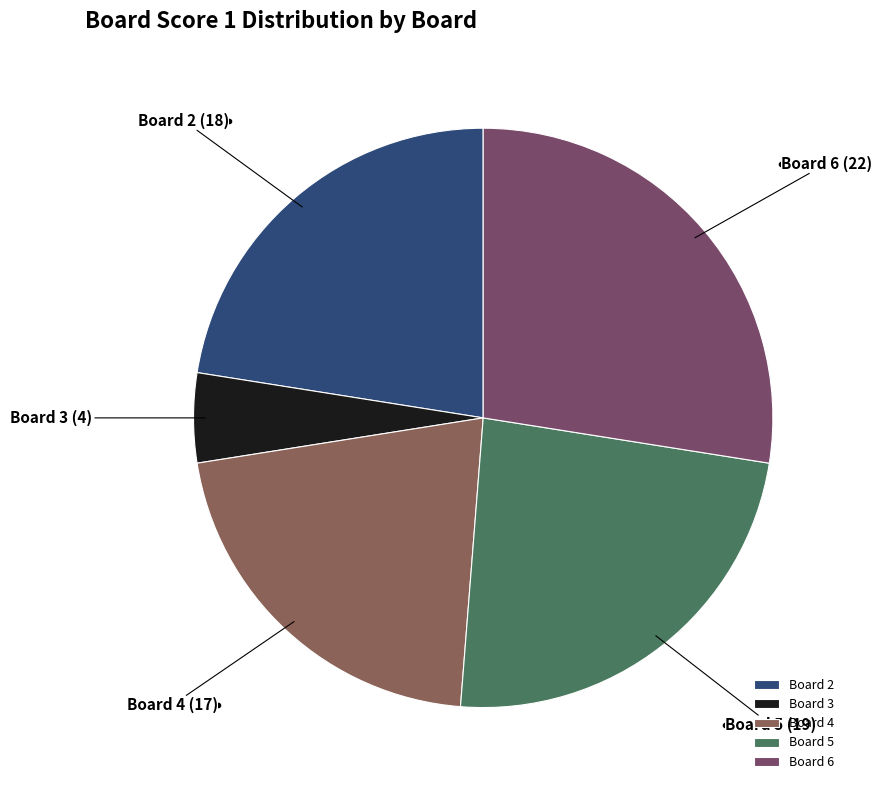

Rank the categories by value from lowest to highest.

Board 3, Board 4, Board 2, Board 5, Board 6